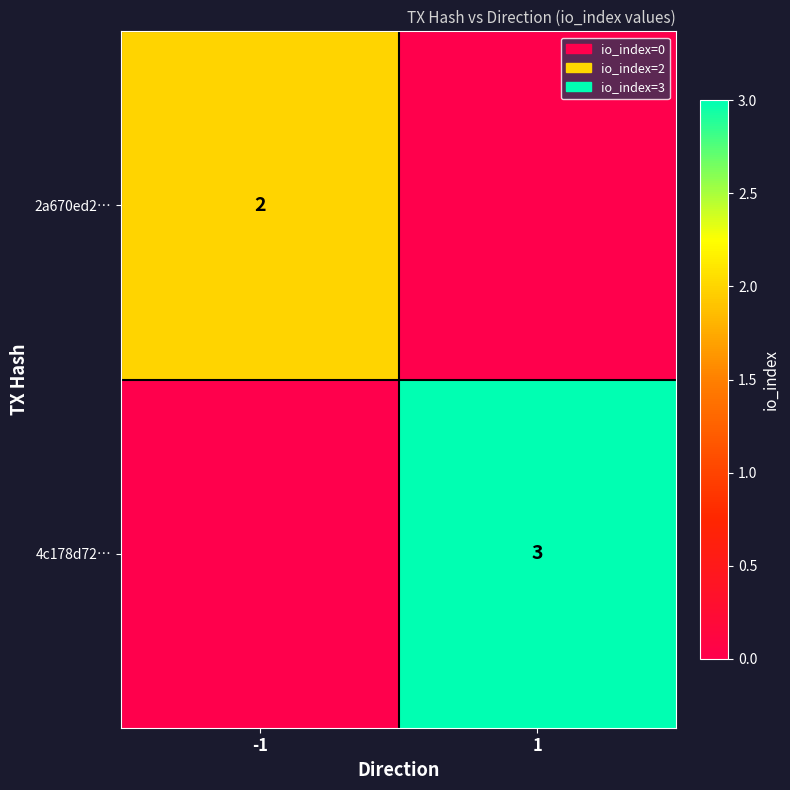

The value of 4c178d72… at 1 is 4. True or false?

False